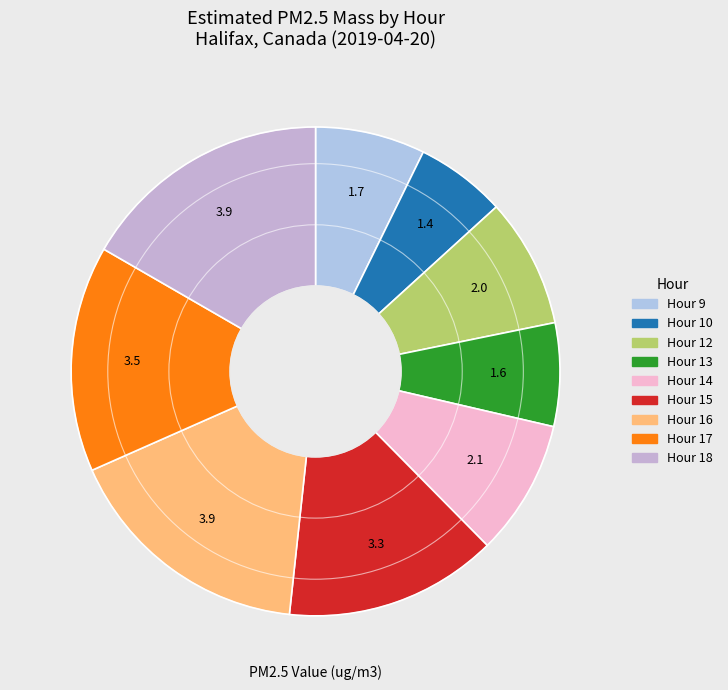

How many segments does this pie chart have?

9